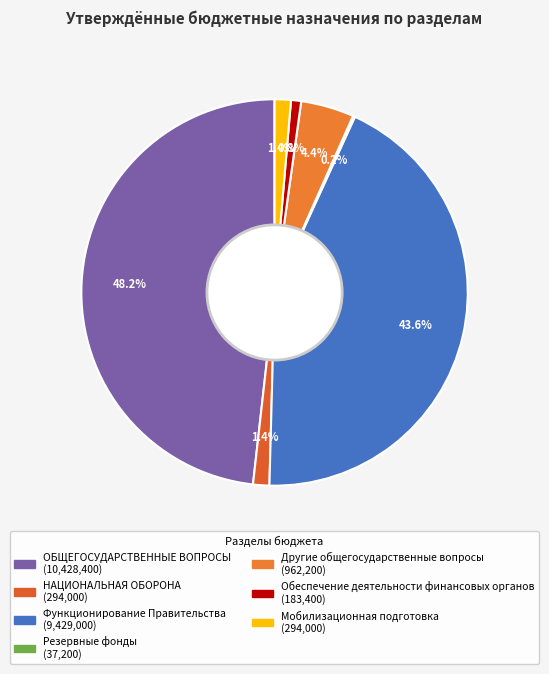

To the nearest percent, what is the difference between the largest and smallest slice percentages?

48%